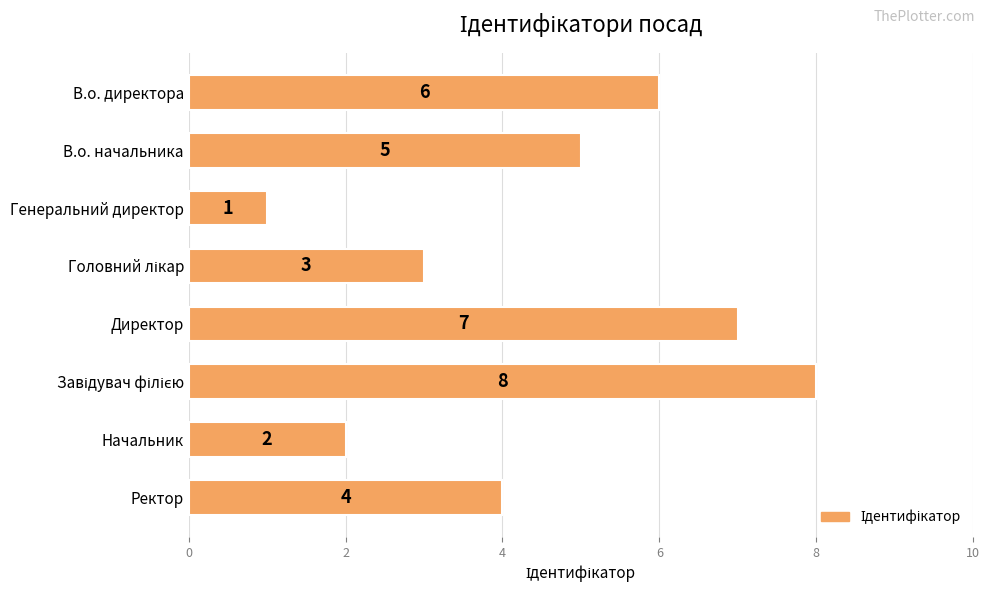

Reading bottom to top, extract all data points from this chart.

4	2	8	7	3	1	5	6